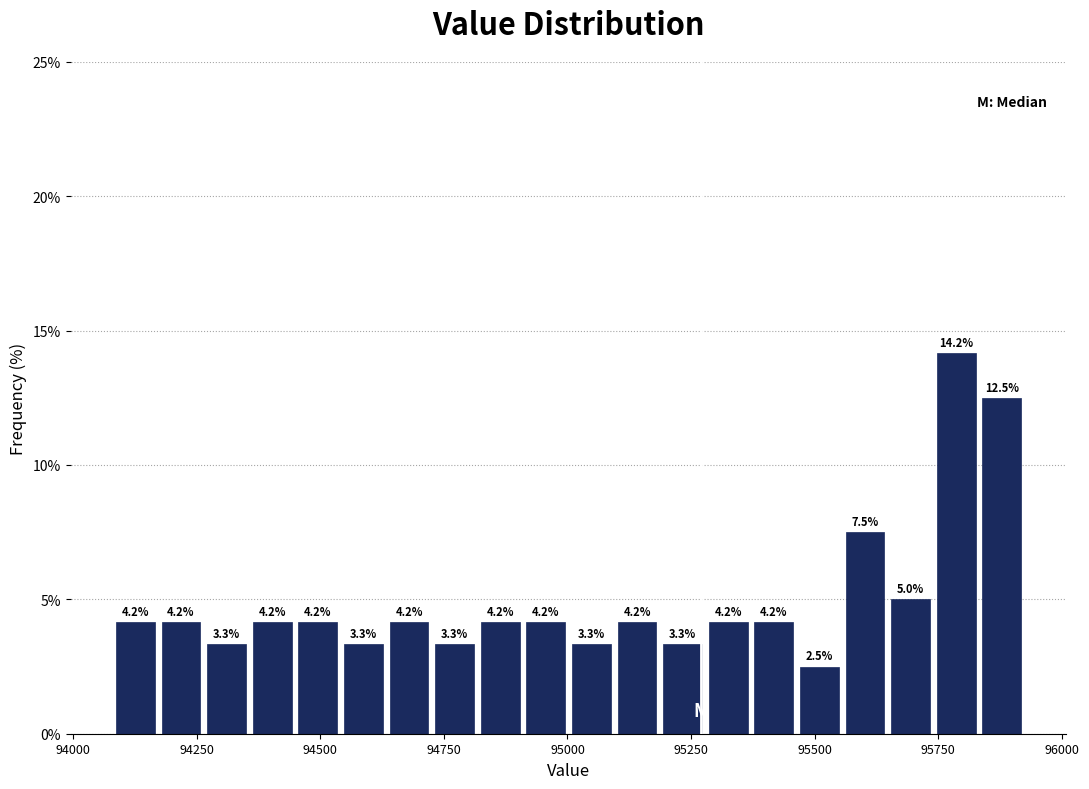

Read against the x-axis, roughly where is the centre of the tallest bar?

95800